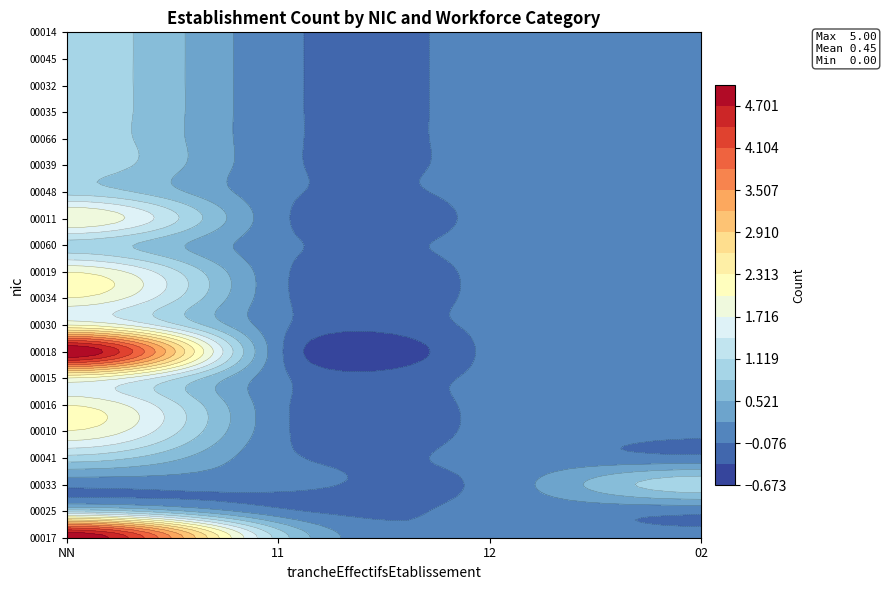

Which category has the highest value across all series?

NN